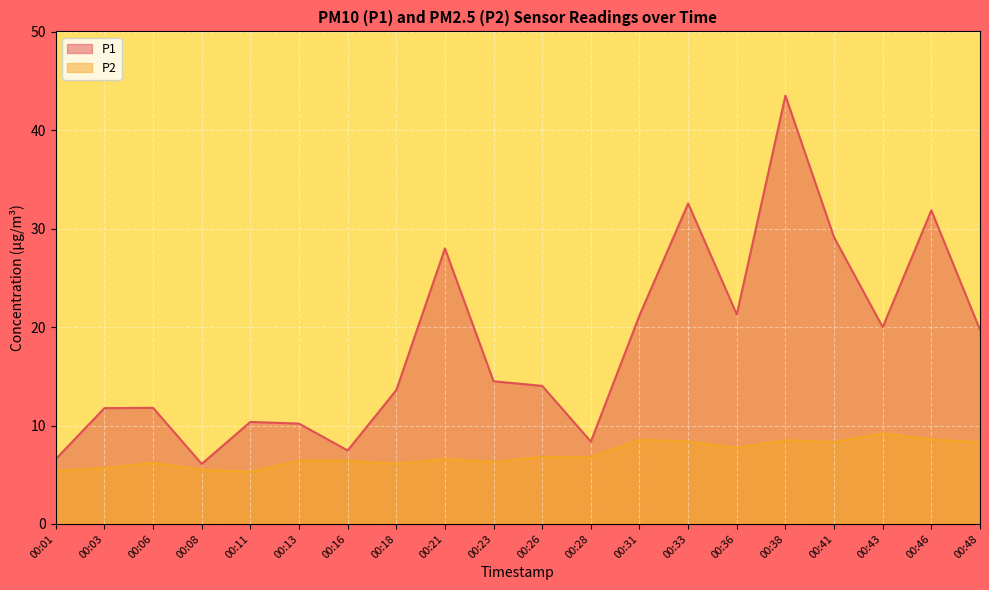

Which label corresponds to the smallest value in the chart?

00:11